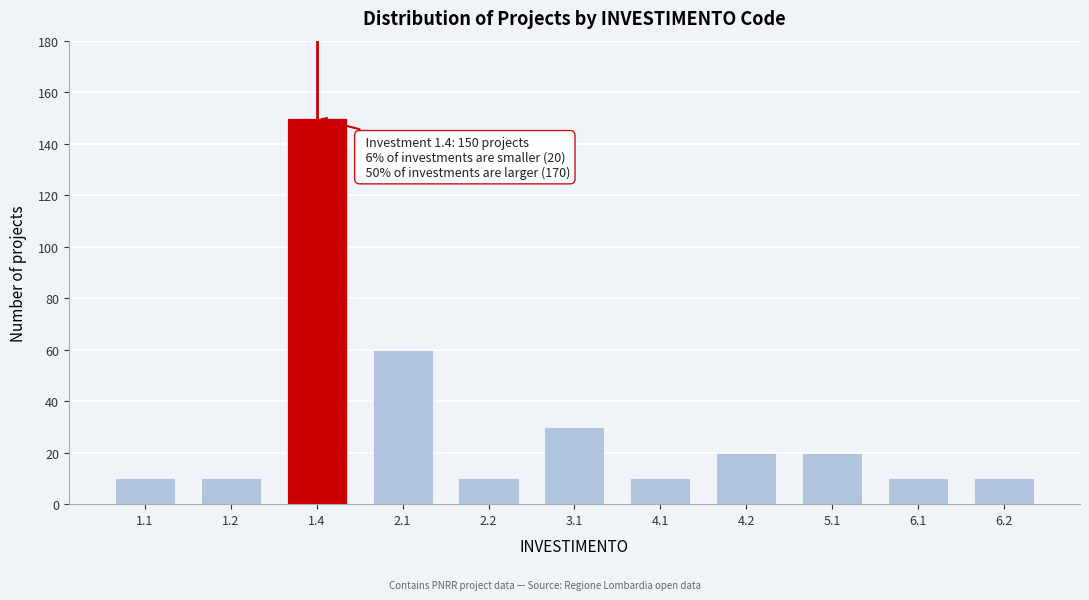

Reading right to left, extract all data points from this chart.

6.2=10	6.1=10	5.1=20	4.2=20	4.1=10	3.1=30	2.2=10	2.1=60	1.4=150	1.2=10	1.1=10